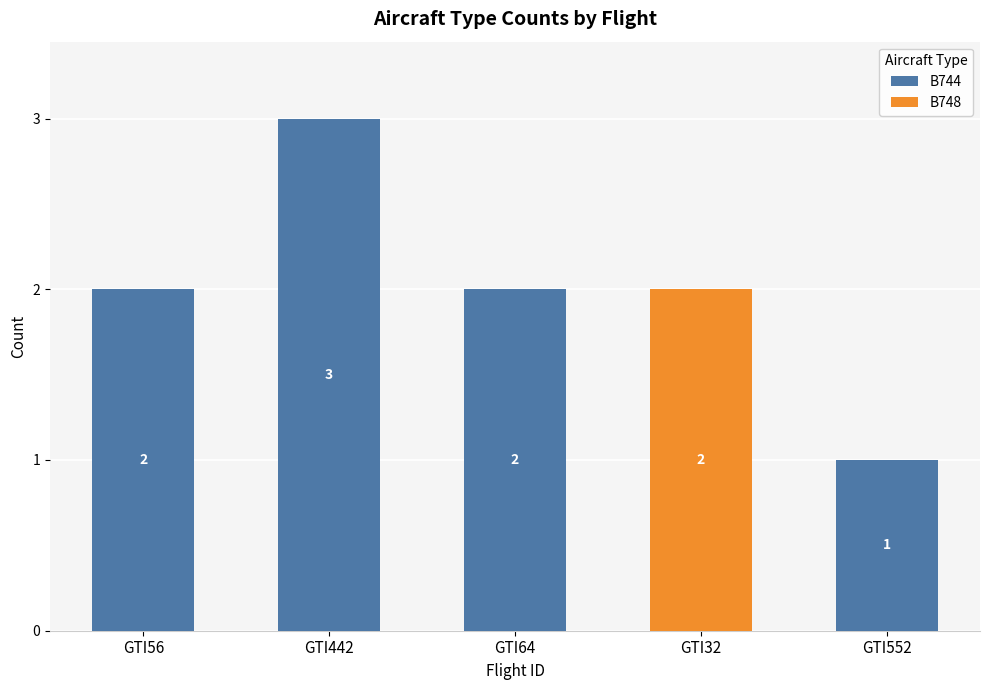

Is it true that B744 equals 2 at GTI64?

True